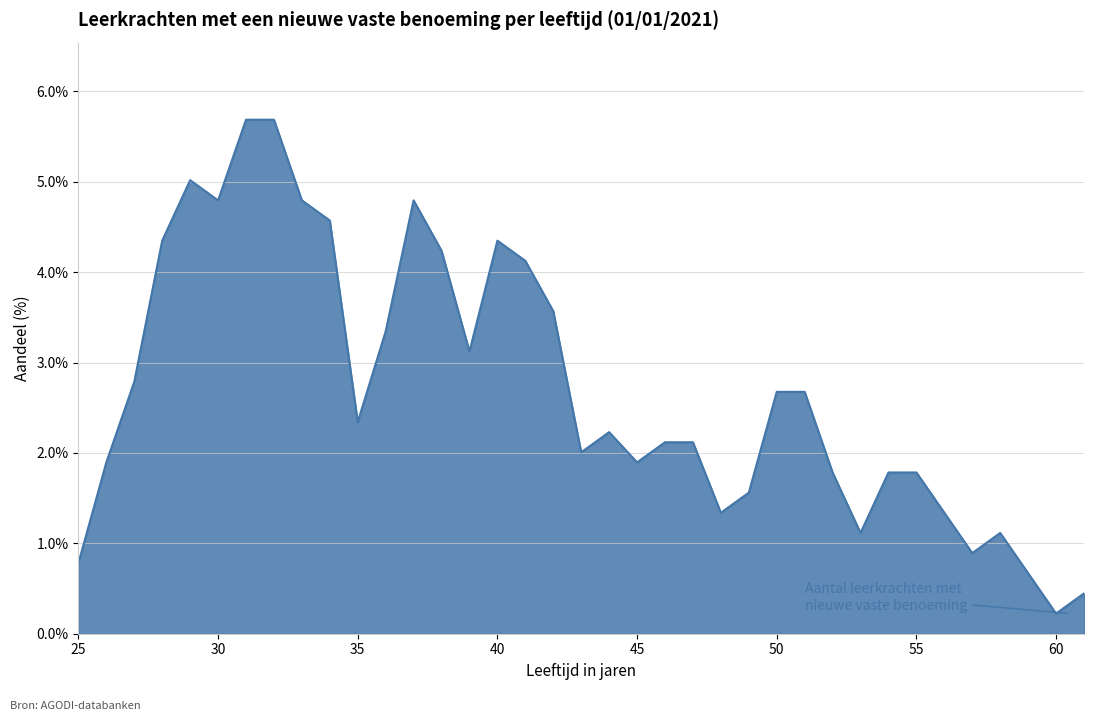

What is the maximum value shown in the chart?

5.7